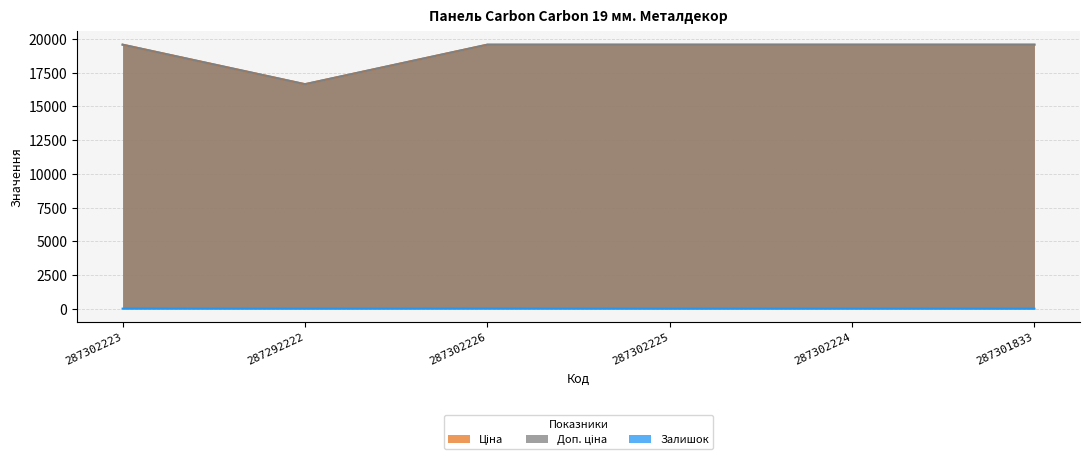

Reading left to right, extract all data points from this chart.

Ціна: 287302223=19564.9	287292222=16636.8	287302226=19564.9	287302225=19564.9	287302224=19564.9	287301833=19564.9
Доп. ціна: 287302223=19564.9	287292222=16636.8	287302226=19564.9	287302225=19564.9	287302224=19564.9	287301833=19564.9
Залишок: 287302223=7.0	287292222=1.0	287302226=7.0	287302225=0.0	287302224=3.0	287301833=0.0